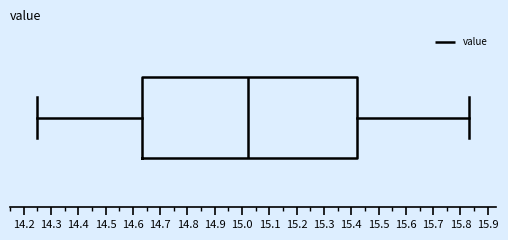

Transcribe this box plot: give where the median line is, the range the box spans, and where the two whiskers end, as read against the x-axis. The values are not printed on the chart, so give them approximately, as read against the axis.

median 15.02, box 14.64 to 15.42, whiskers 14.25 to 15.83